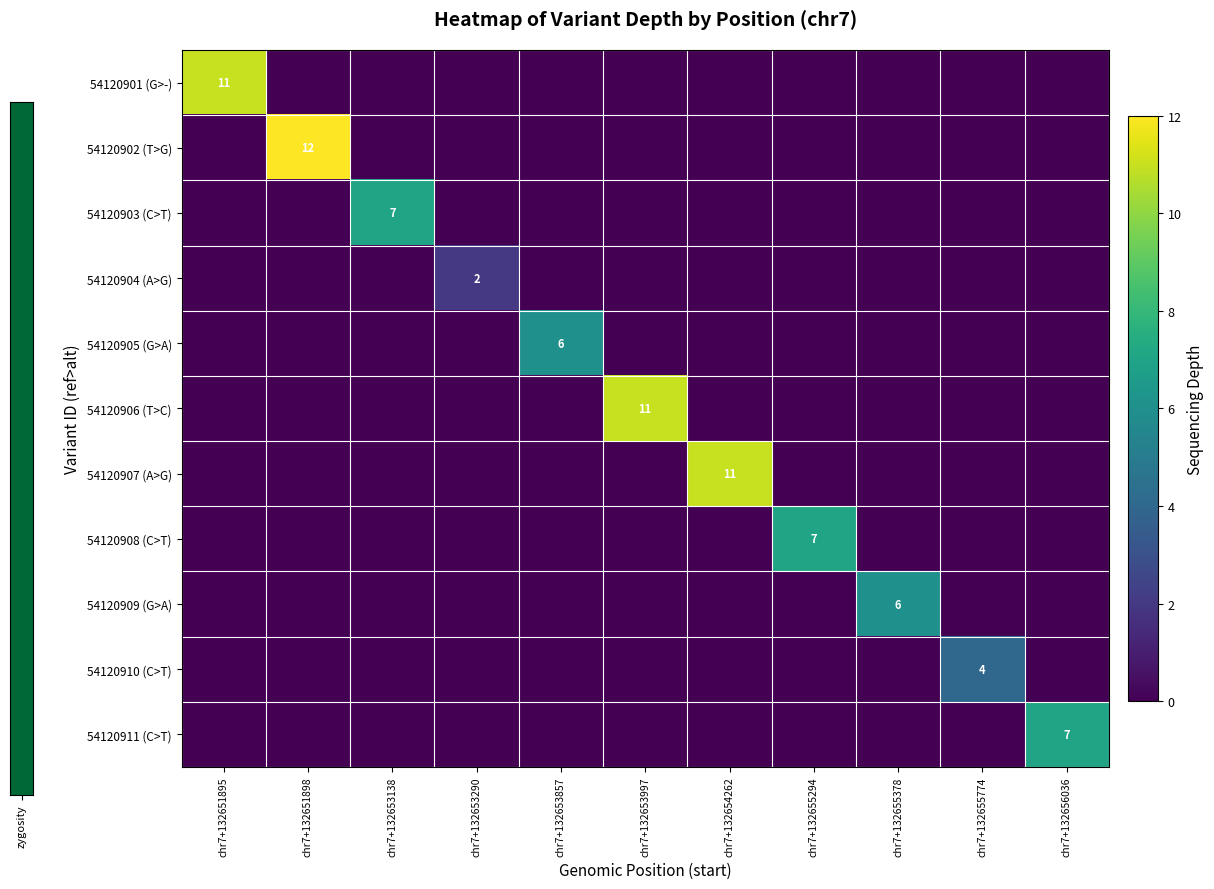

The value of 54120911 (C>T) at chr7+132656036 is 3. True or false?

False